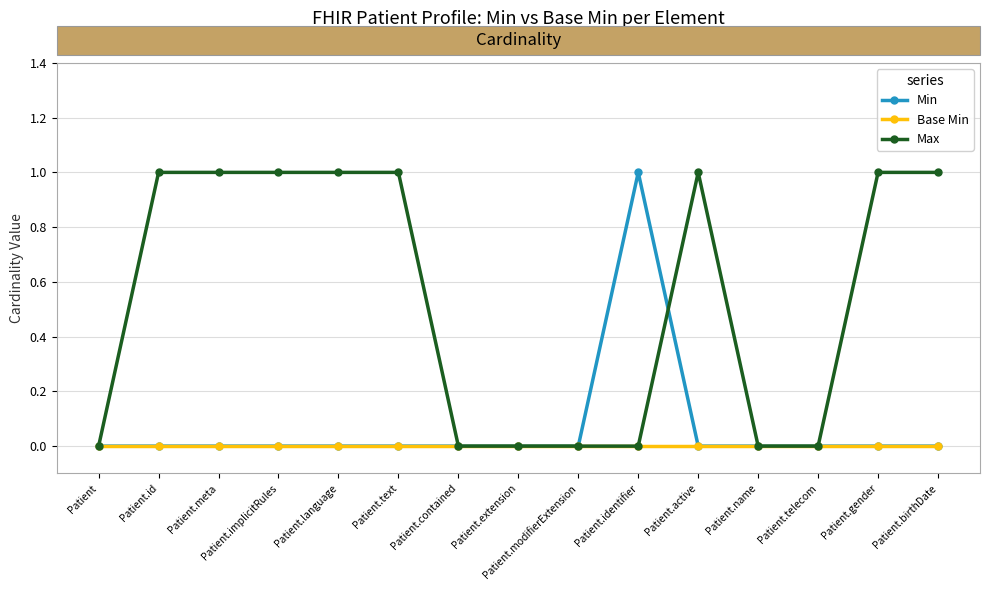

What is the sum of all Min values?

1